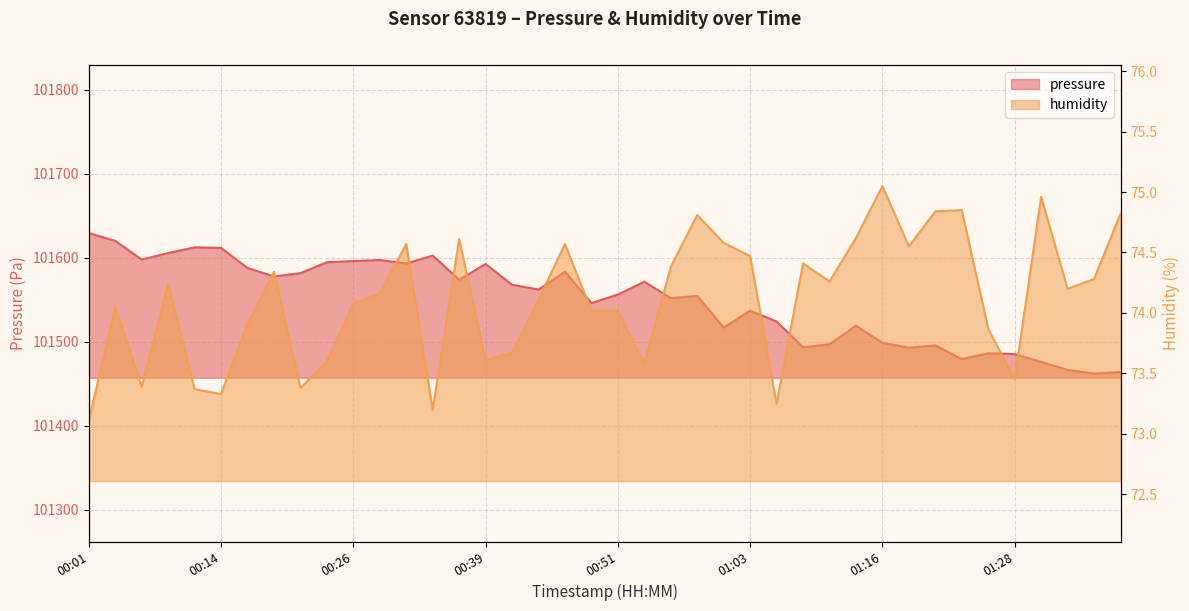

Does the chart have visible grid lines?

Yes